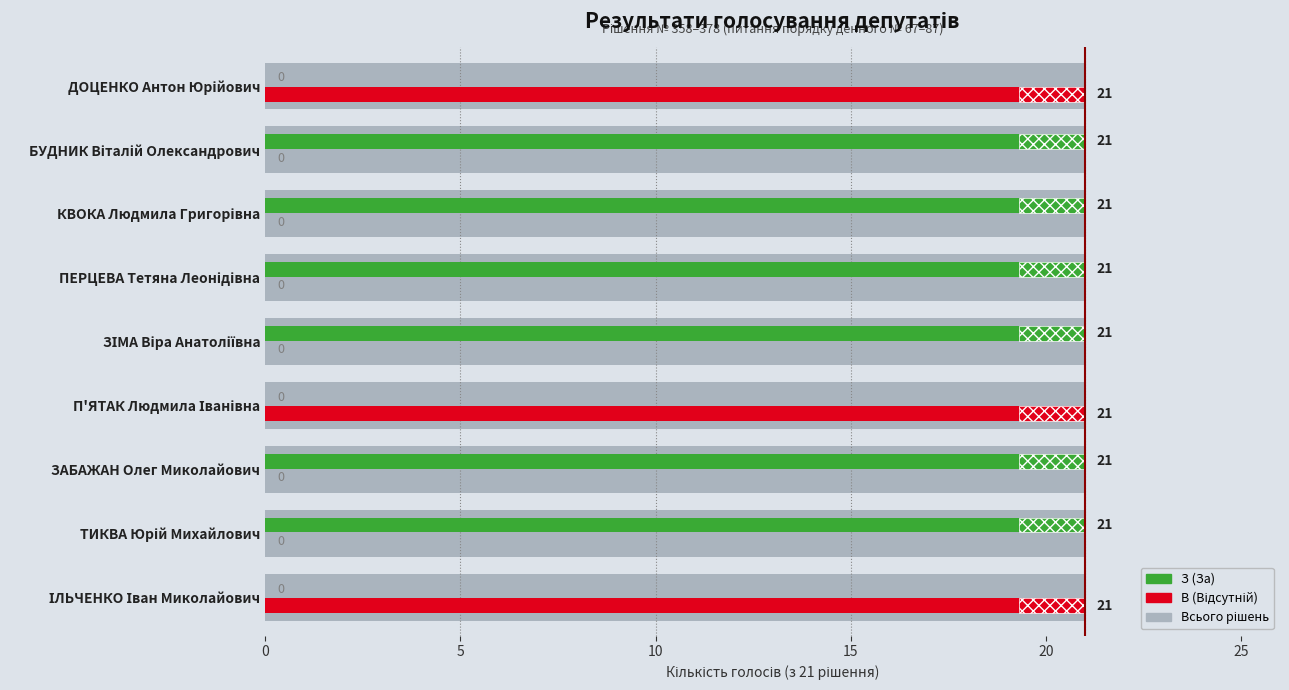

The В (Відсутній) series shows 14 at 15. True or false?

False